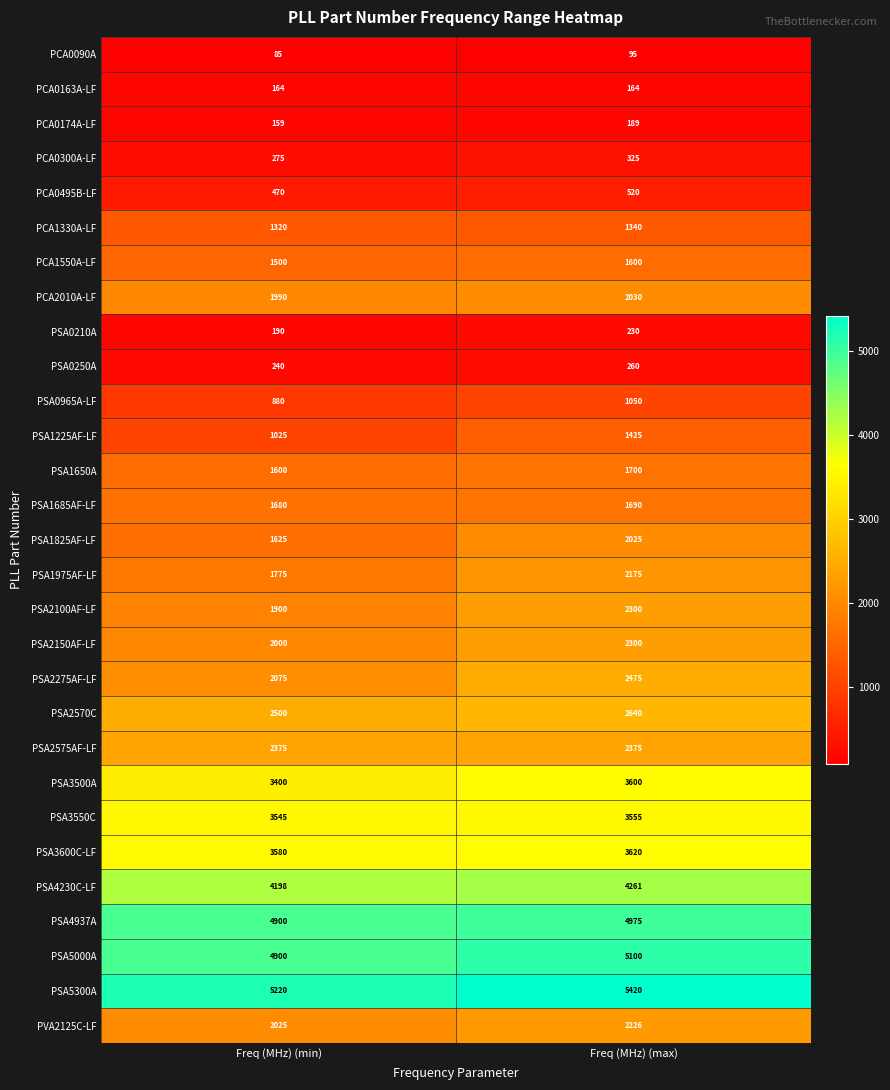

The PSA3550C series shows 5012 at Freq (MHz) (min). True or false?

False